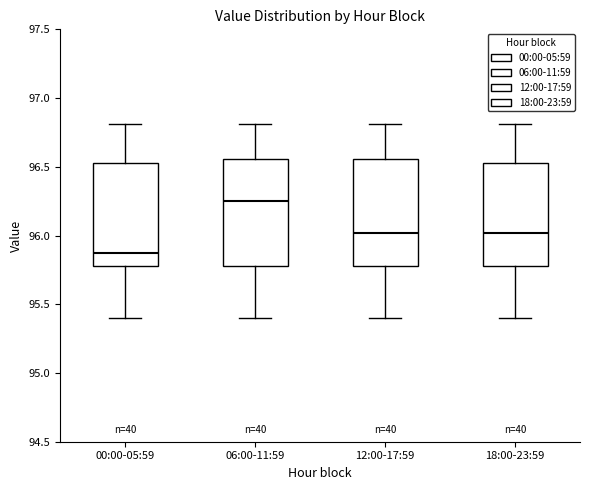

Where does the median line of the box for 06:00-11:59 sit on the y-axis? The values are not printed on the chart, so give them approximately, as read against the axis.

96.25